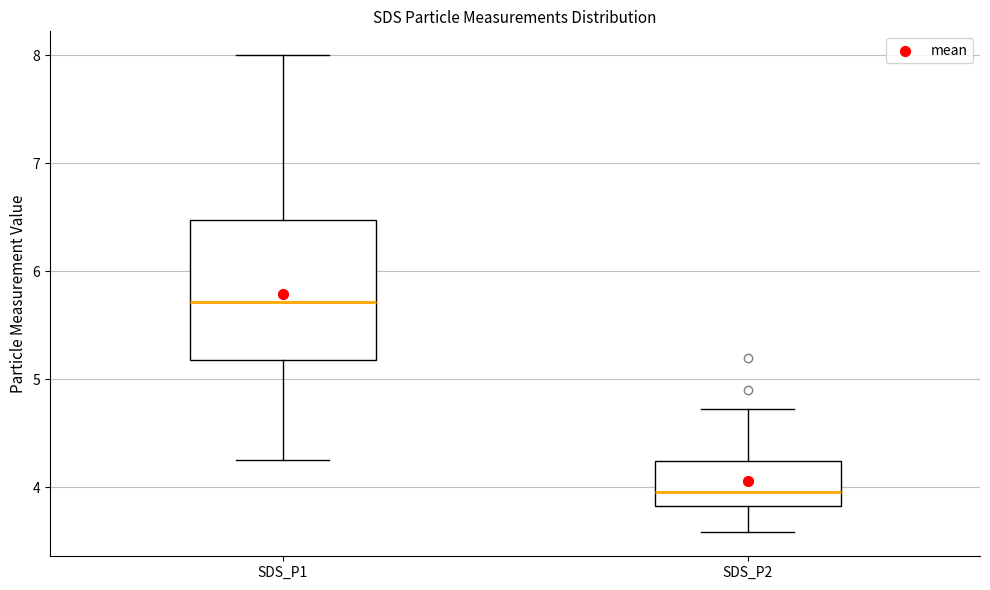

Reading left to right, read every box against the y-axis: the position of its median line, the range the box covers, and the ends of its whiskers. The values are not printed on the chart, so give them approximately, as read against the axis.

SDS_P1: median 5.7, box 5.2 to 6.5, whiskers 4.3 to 8.0
SDS_P2: median 4.0, box 3.8 to 4.2, whiskers 3.6 to 4.7